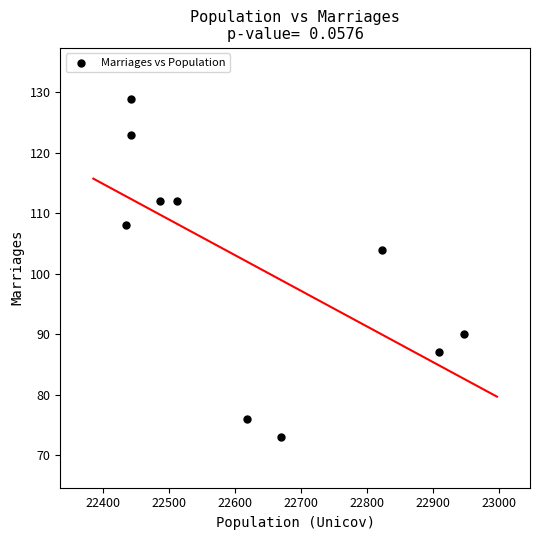

What is the average Y value?

101